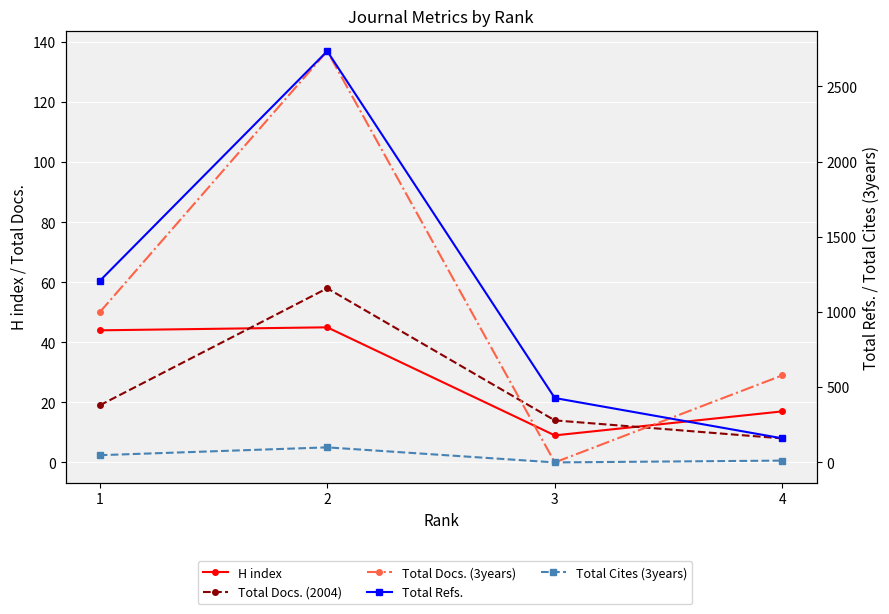

What is the sum of all H index values?

115